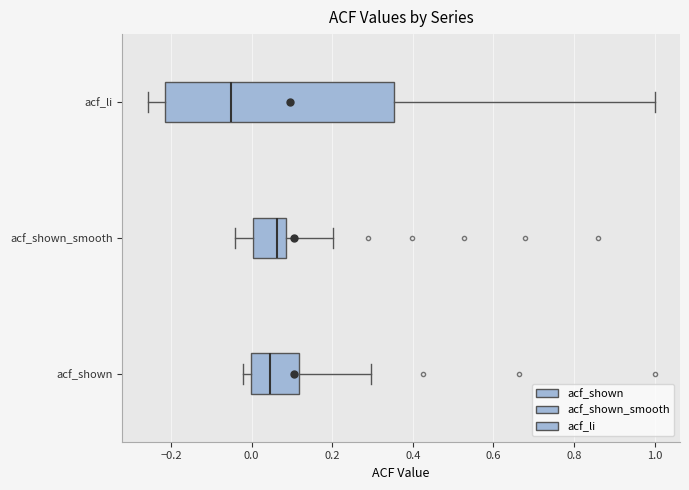

Which box's median line is the furthest to the left?

acf_li